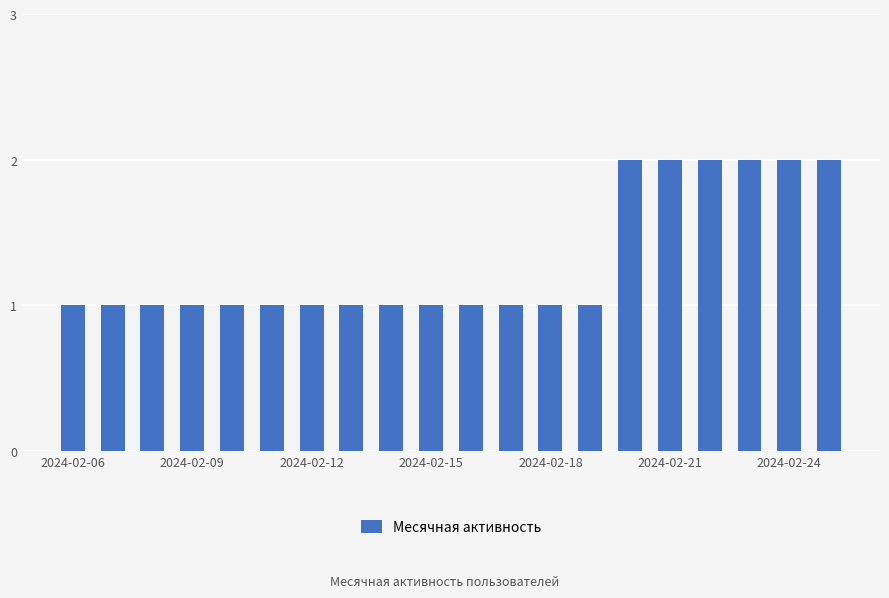

What is the value of the 5th bar from the left?

1